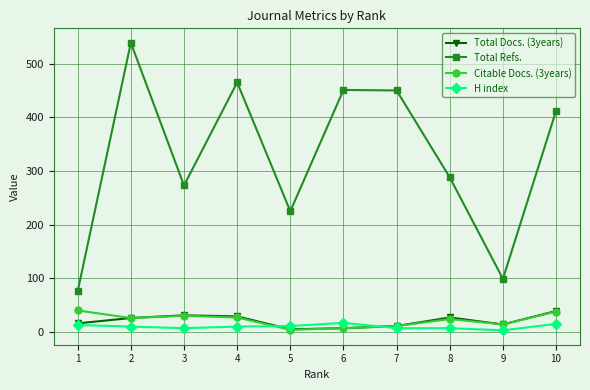

What is the greatest value displayed?

539